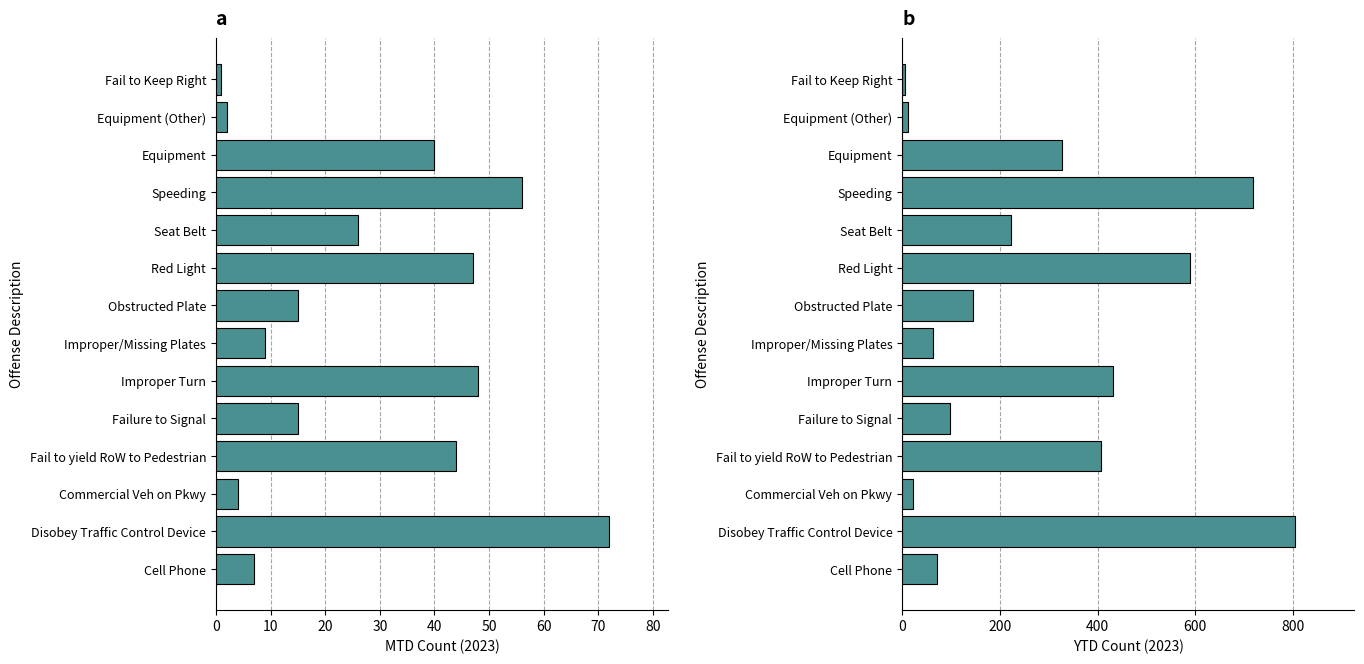

How many data points does each series have?

14